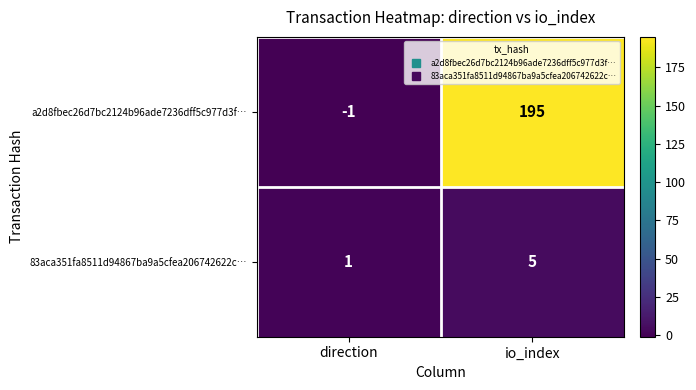

What is the sum of all a2d8fbec26d7bc2124b96ade7236dff5c977d3f… values?

194